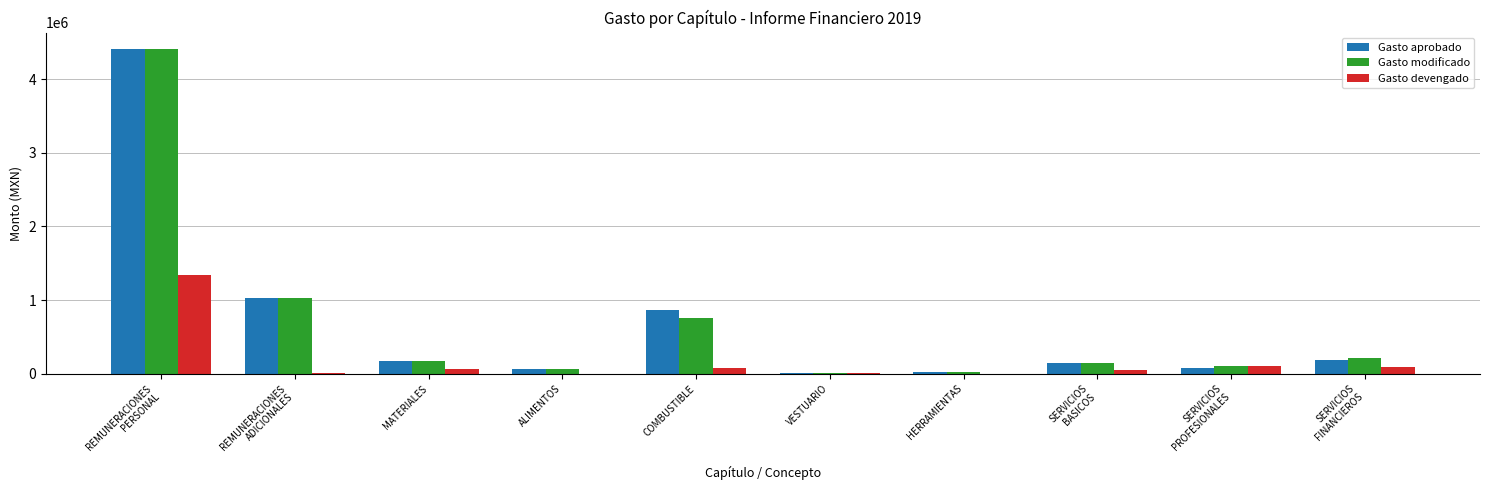

What is the maximum value for Gasto devengado?

1334458.2